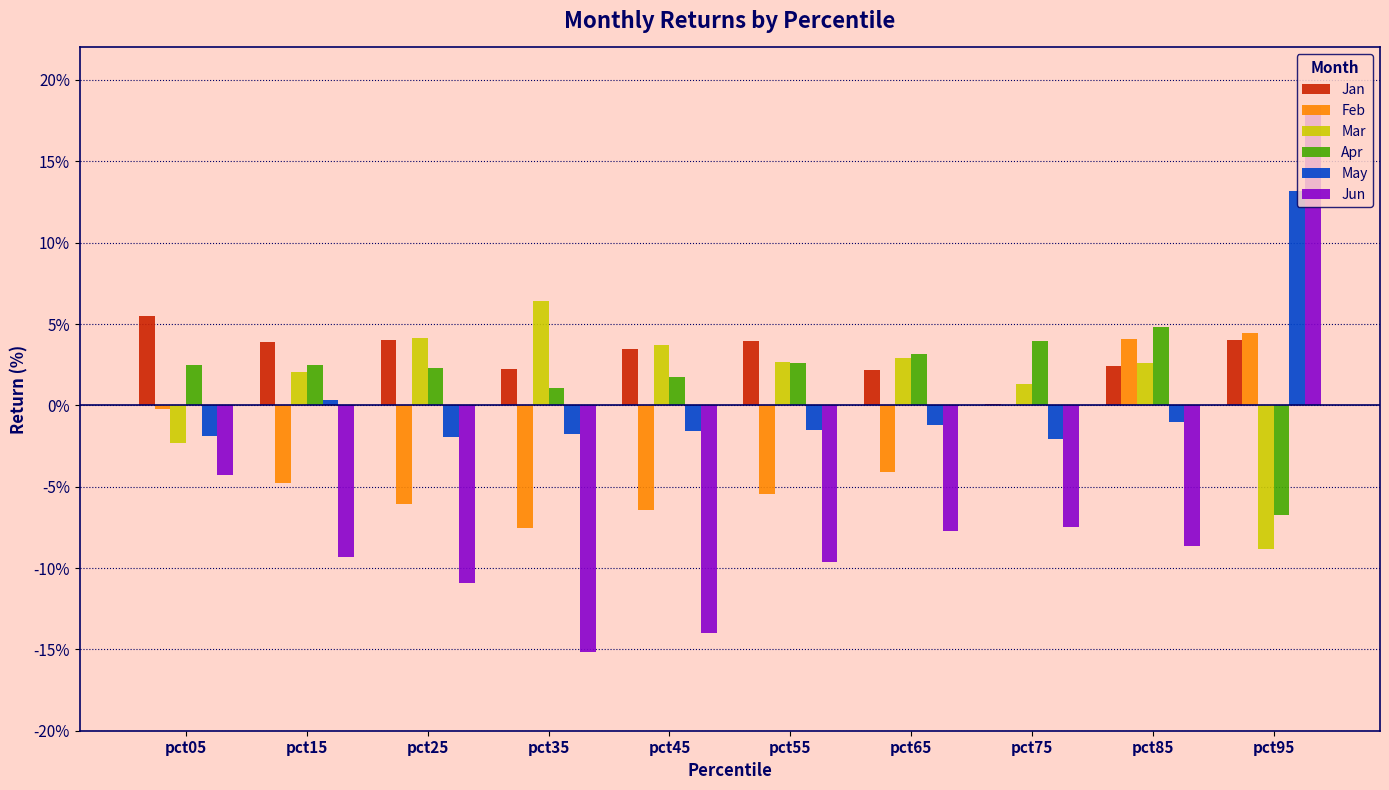

Which series has the largest total across all categories?

Jan